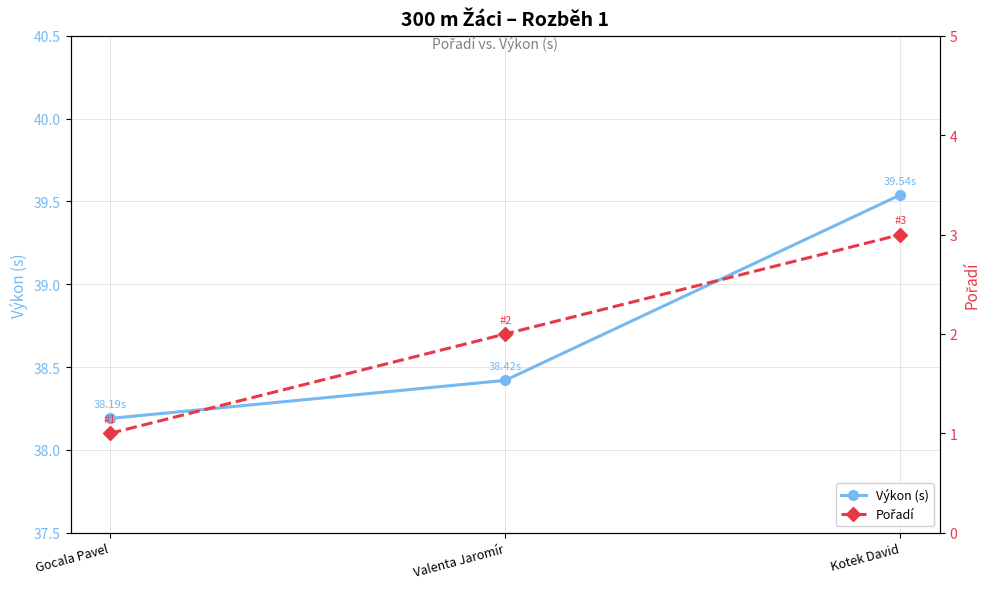

Reading left to right, extract all data points from this chart.

Výkon (s): Gocala Pavel=38.2	Valenta Jaromír=38.4	Kotek David=39.5
Pořadí: Gocala Pavel=1.0	Valenta Jaromír=2.0	Kotek David=3.0